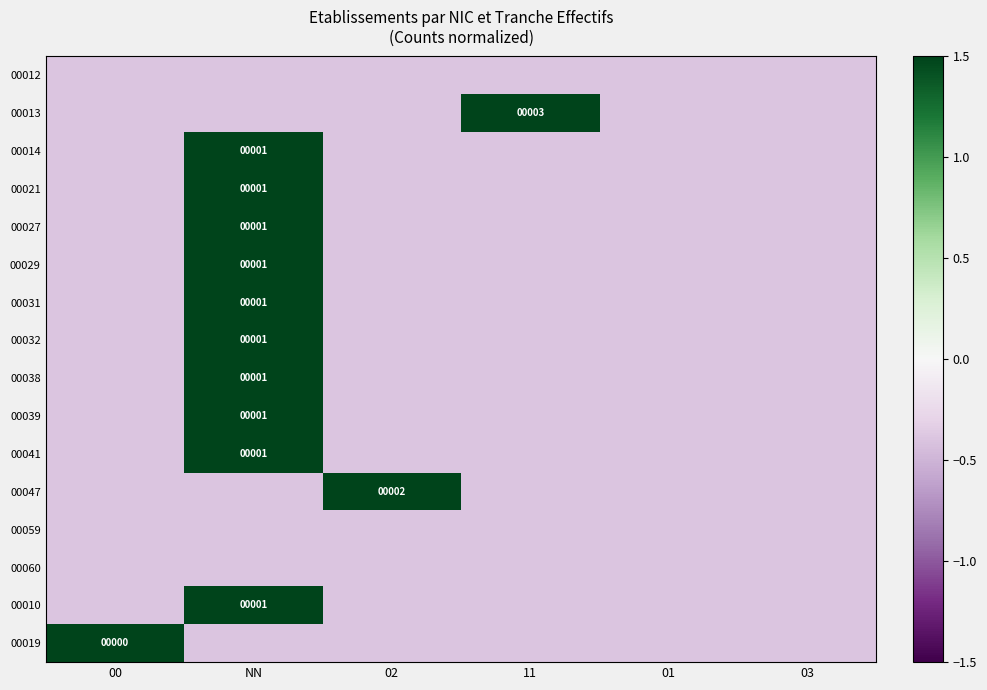

What is the lowest value of the 00039 series?

-0.4